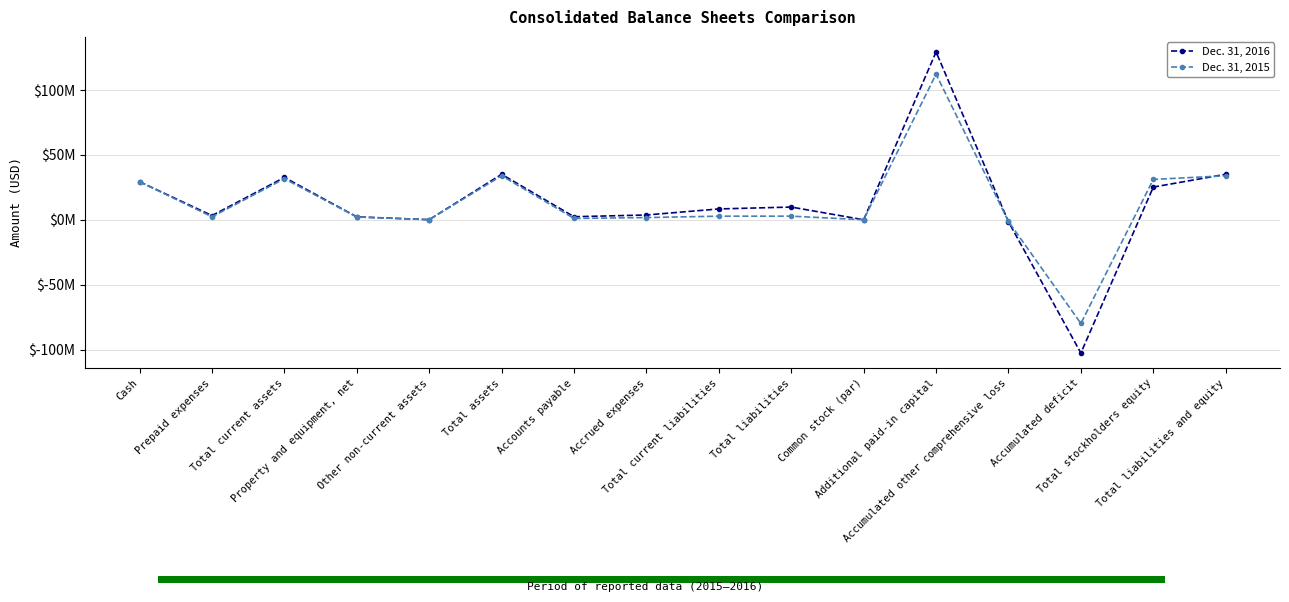

What is the label of the 14th point from the right?

Total current assets